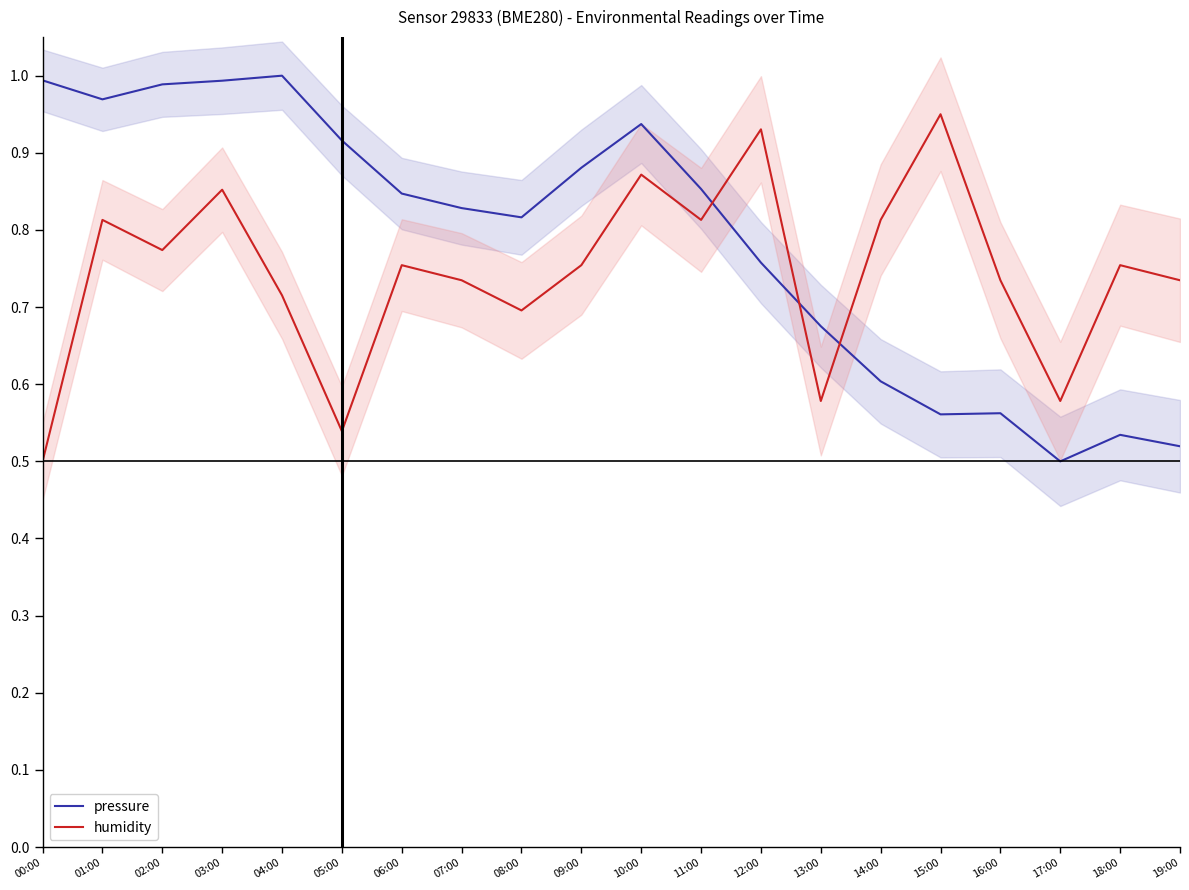

Which series changed the most between 00:00 and 06:00?

humidity